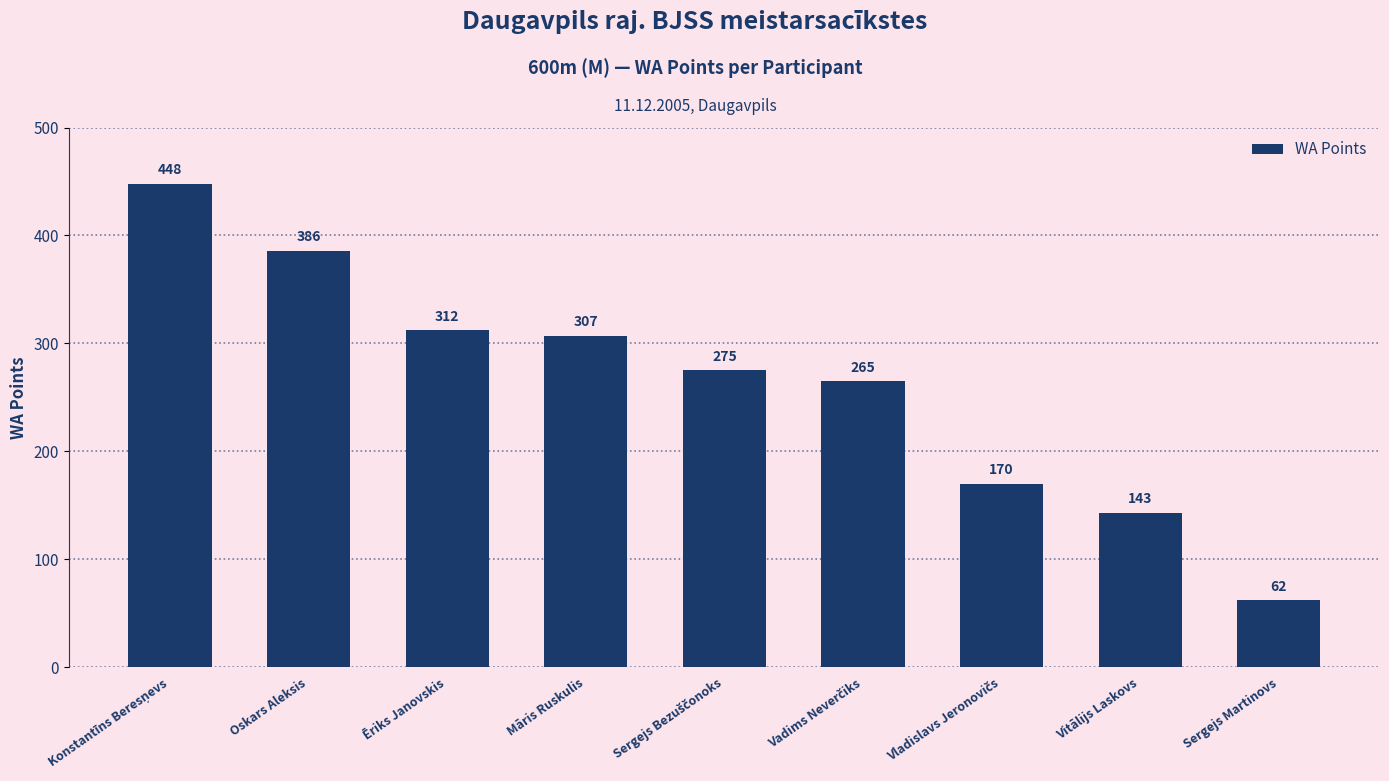

The value at Sergejs Martinovs is 89. True or false?

False